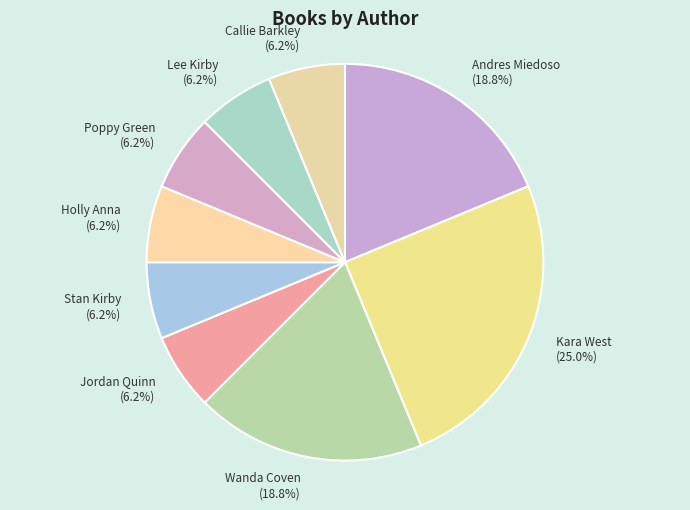

To the nearest percent, what is the combined percentage of Andres Miedoso and Lee Kirby?

25%